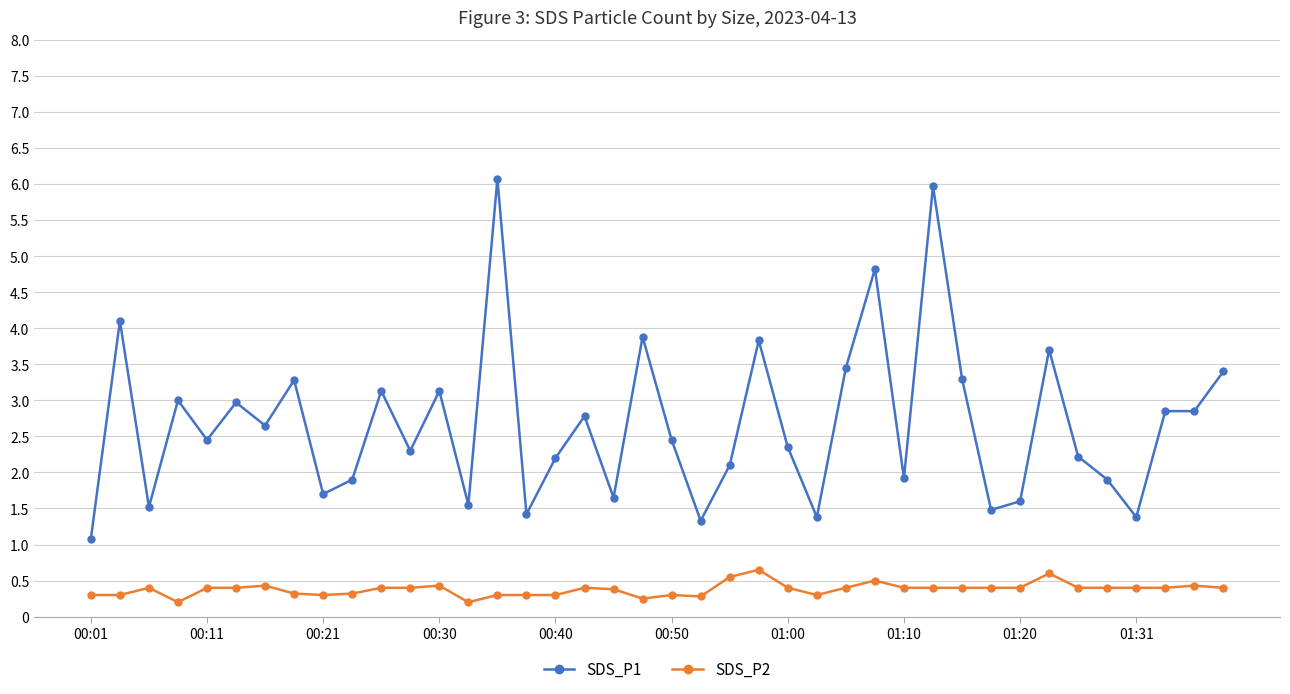

What is the sum of all SDS_P1 values?

107.0